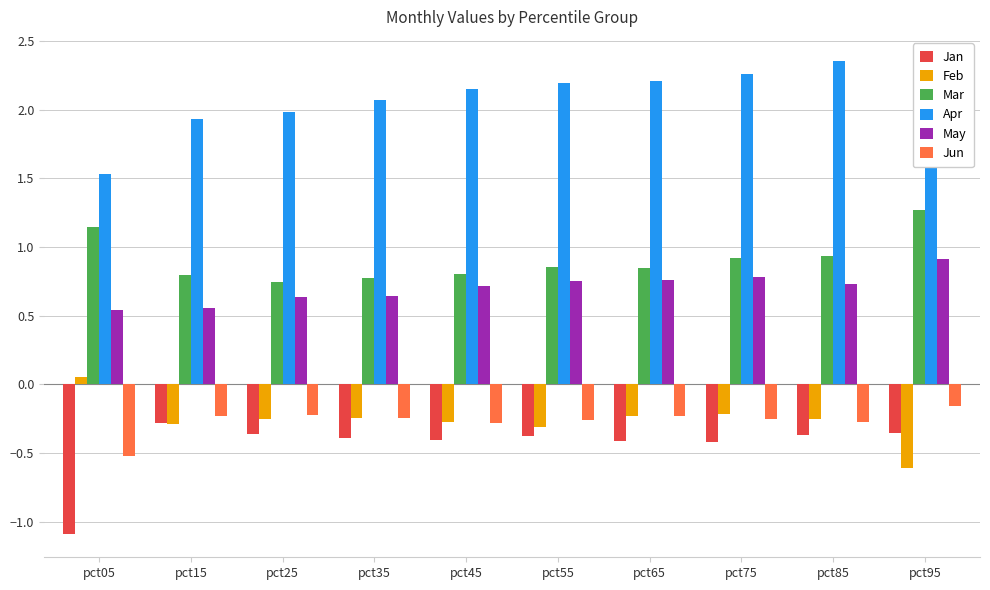

What is the minimum value for Feb?

-0.6